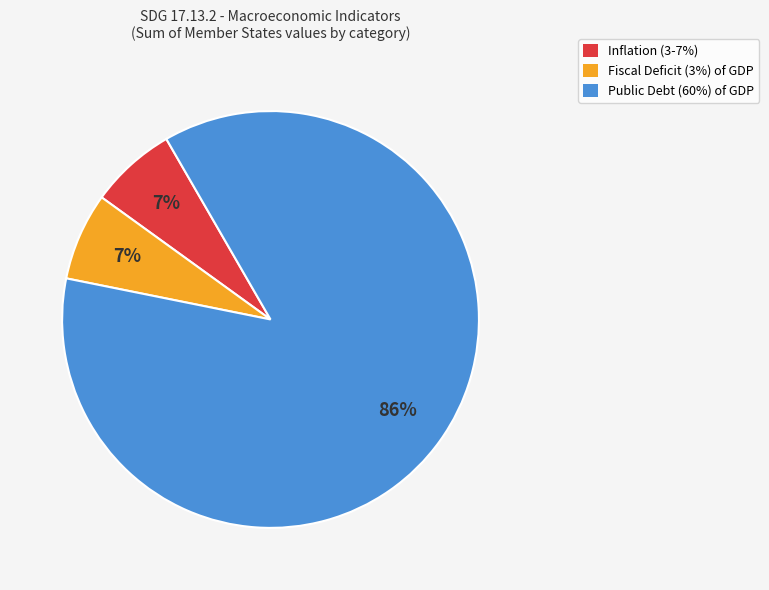

Is there a majority slice in this chart?

Yes